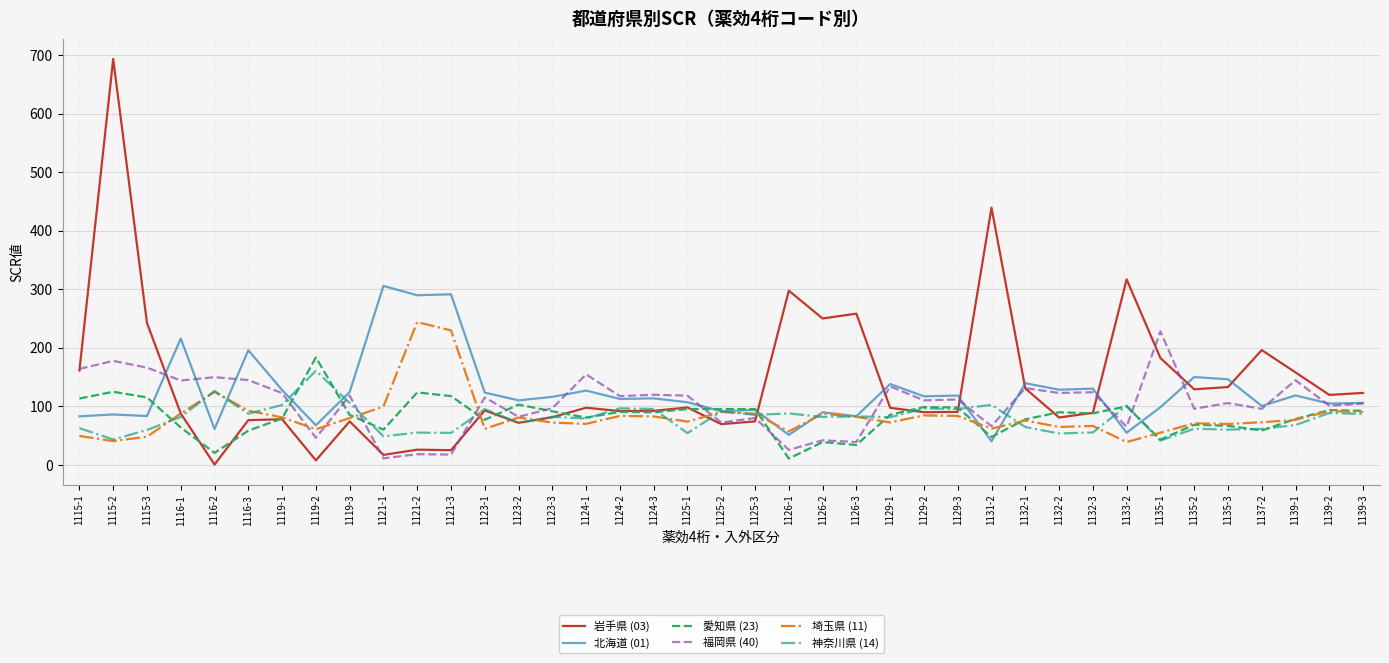

What is the difference between the 岩手県 (03) values at 1131-2 and 1132-2?

358.3